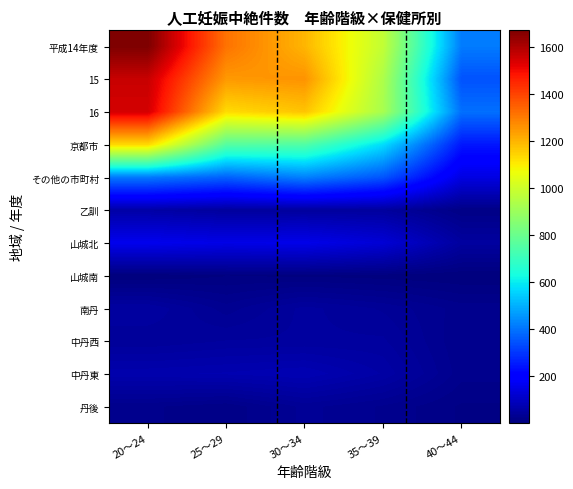

Which series has the largest range (max minus min)?

平成14年度